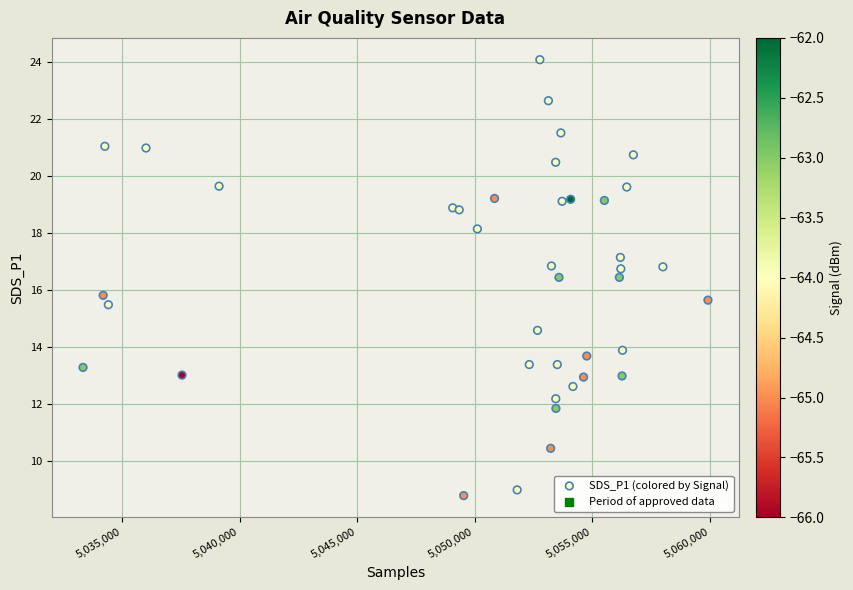

What Y value in the scatter plot is closest to 16?

15.8